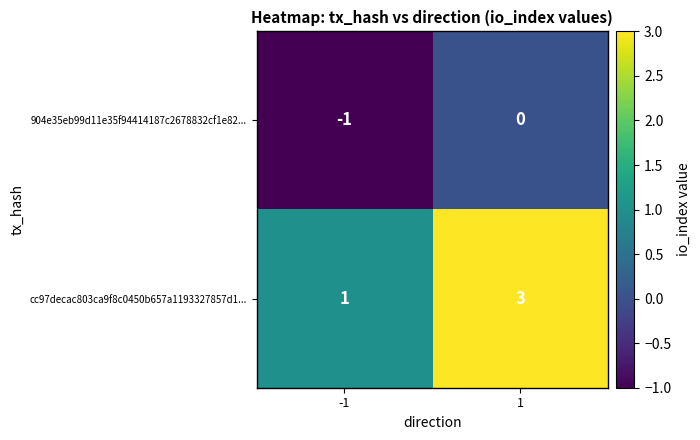

True or false: 904e35eb99d11e35f94414187c2678832cf1e82... has a value of -1 at 1.

False